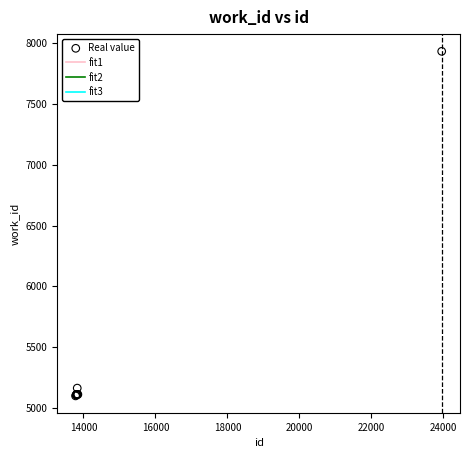

What Y value in the scatter plot is closest to 6516?

5164